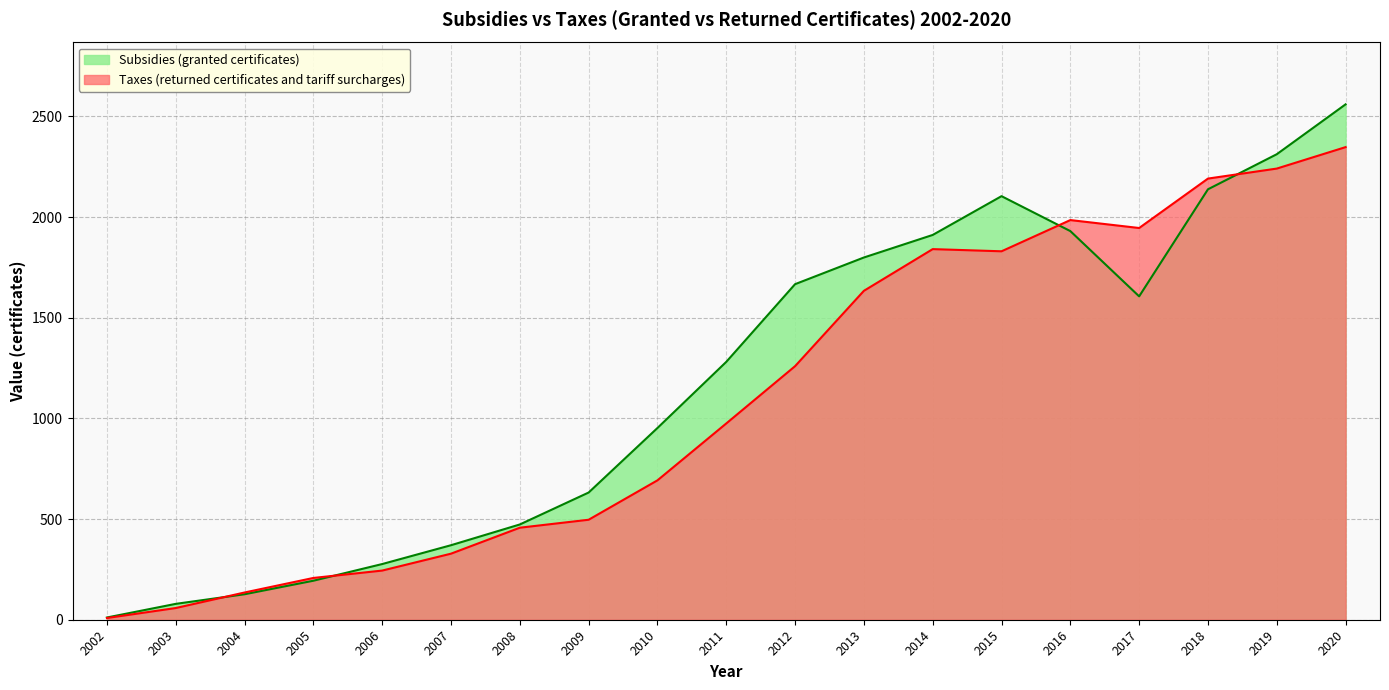

Rank the categories by Taxes (returned certificates and tariff surcharges) value from highest to lowest.

2020, 2019, 2018, 2016, 2017, 2014, 2015, 2013, 2012, 2011, 2010, 2009, 2008, 2007, 2006, 2005, 2004, 2003, 2002